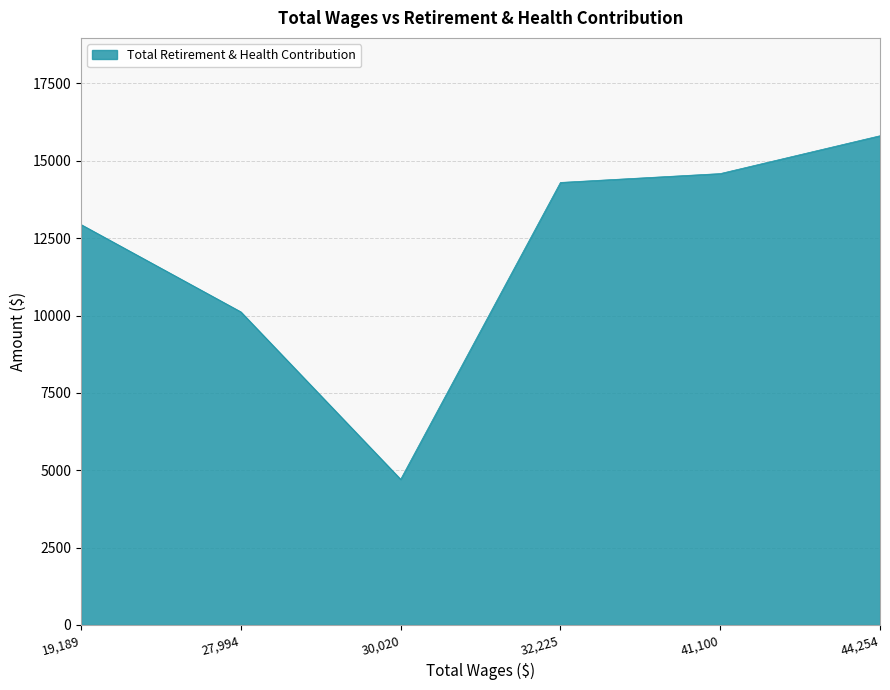

Is it true that the value at 44,254 is 15809?

True